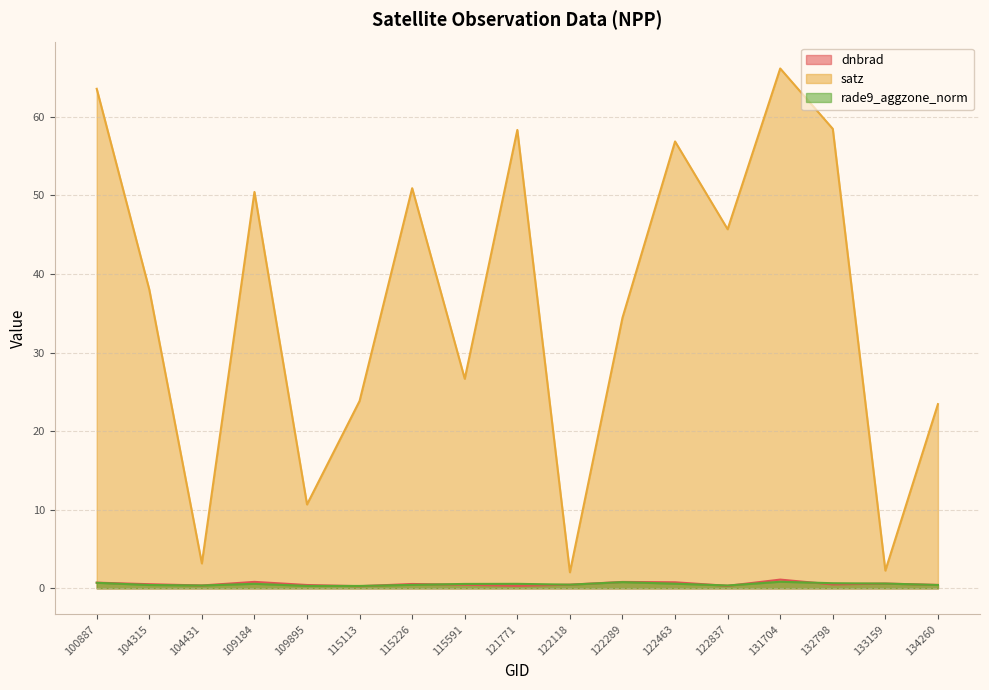

What is the maximum value shown in the chart?

66.1